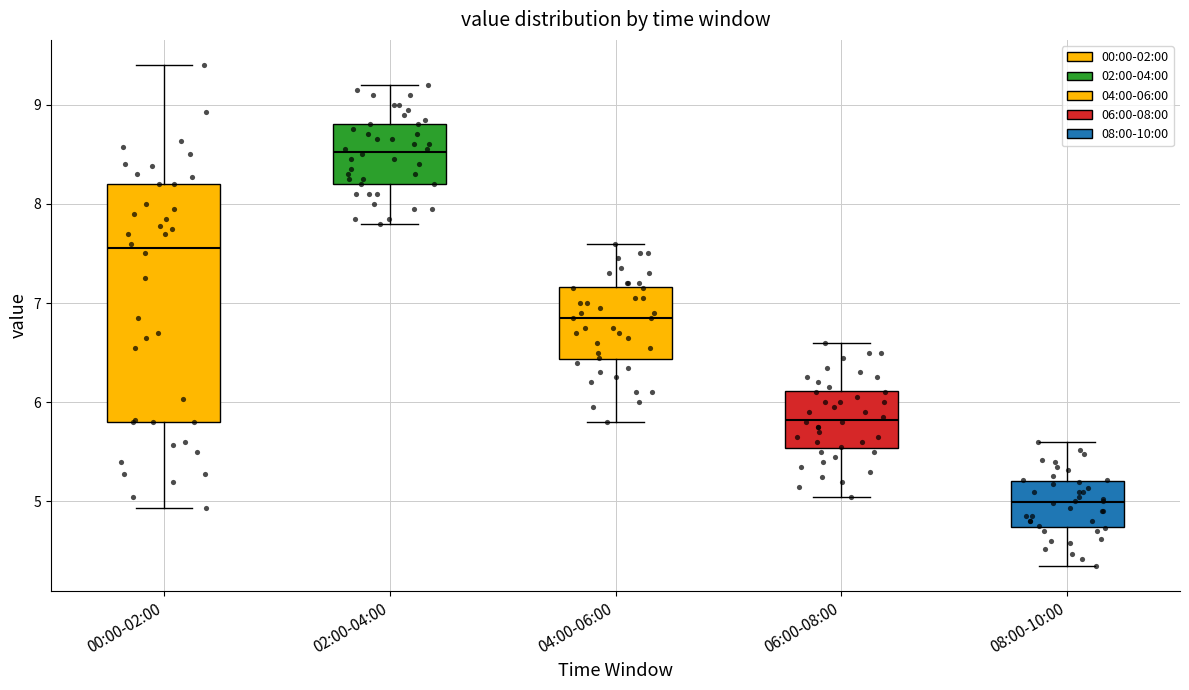

Reading left to right, read every box against the y-axis: the position of its median line, the range the box covers, and the ends of its whiskers. The values are not printed on the chart, so give them approximately, as read against the axis.

00:00-02:00: median 7.6, box 5.8 to 8.2, whiskers 4.9 to 9.4
02:00-04:00: median 8.5, box 8.2 to 8.8, whiskers 7.8 to 9.2
04:00-06:00: median 6.9, box 6.4 to 7.2, whiskers 5.8 to 7.6
06:00-08:00: median 5.8, box 5.5 to 6.1, whiskers 5.1 to 6.6
08:00-10:00: median 5.0, box 4.7 to 5.2, whiskers 4.4 to 5.6